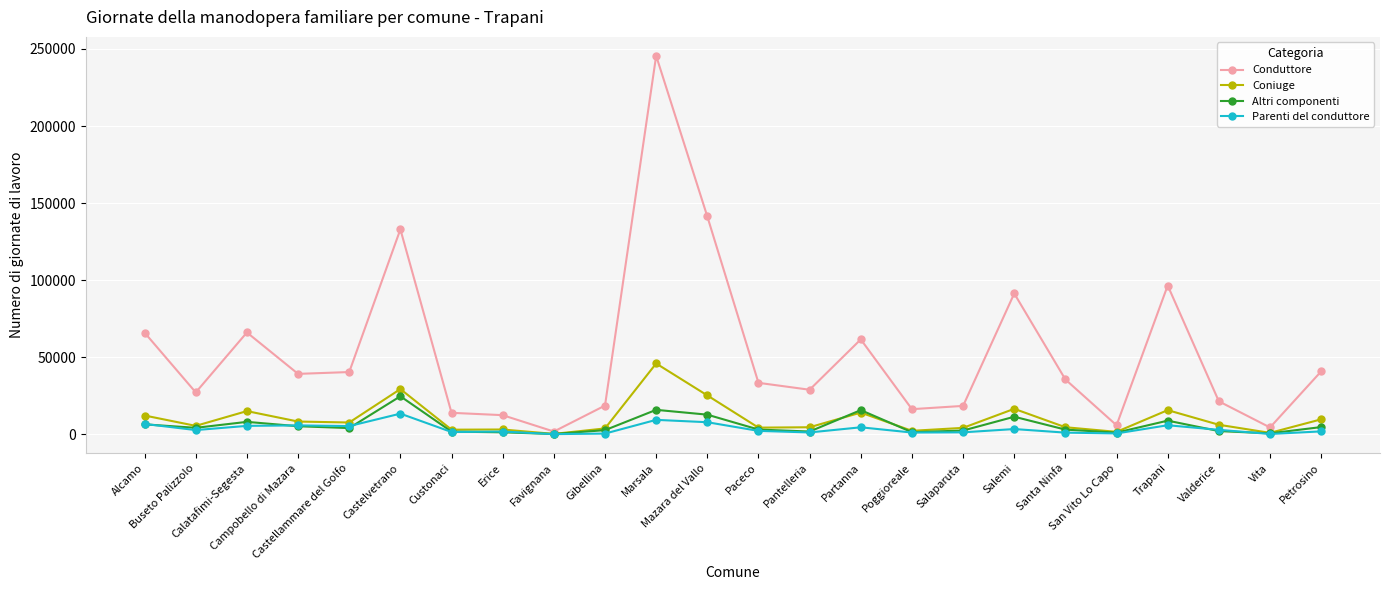

Between Calatafimi-Segesta and Pantelleria, which series saw the biggest shift?

Conduttore